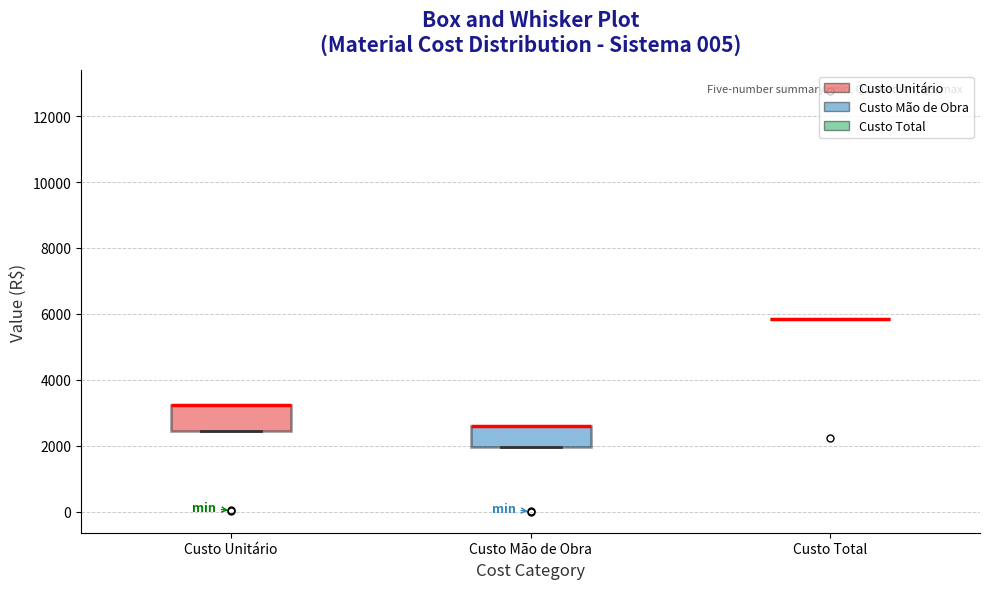

Reading left to right, transcribe this box plot: for each box, give where its median line is, the range the box spans, and where its two whiskers end, as read against the y-axis. The values are not printed on the chart, so give them approximately, as read against the axis.

Custo Unitário: median 3200 (drawn on the box's upper edge), box 2400 to 3200, whiskers 2400 to 3200
Custo Mão de Obra: median 2600 (drawn on the box's upper edge), box 2000 to 2600, whiskers 2000 to 2600
Custo Total: box collapsed to a line at 5800, whiskers 5800 to 5800